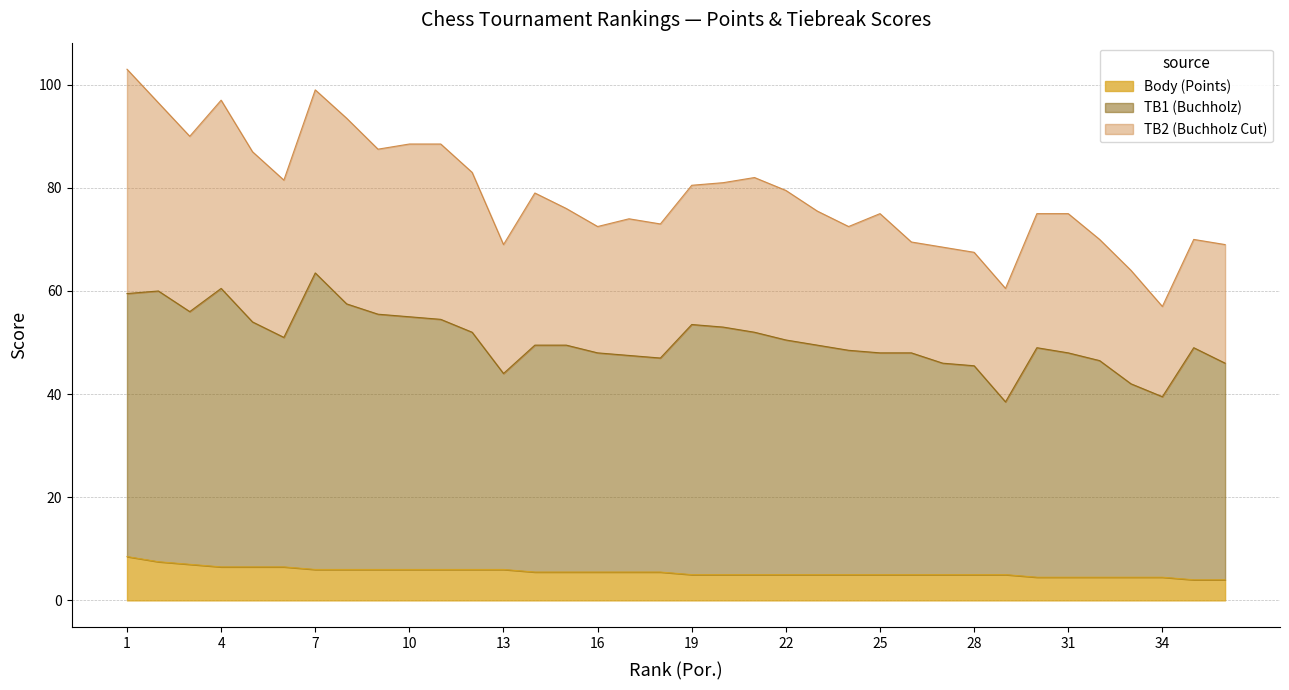

At which category is the sum across all series the highest?

1